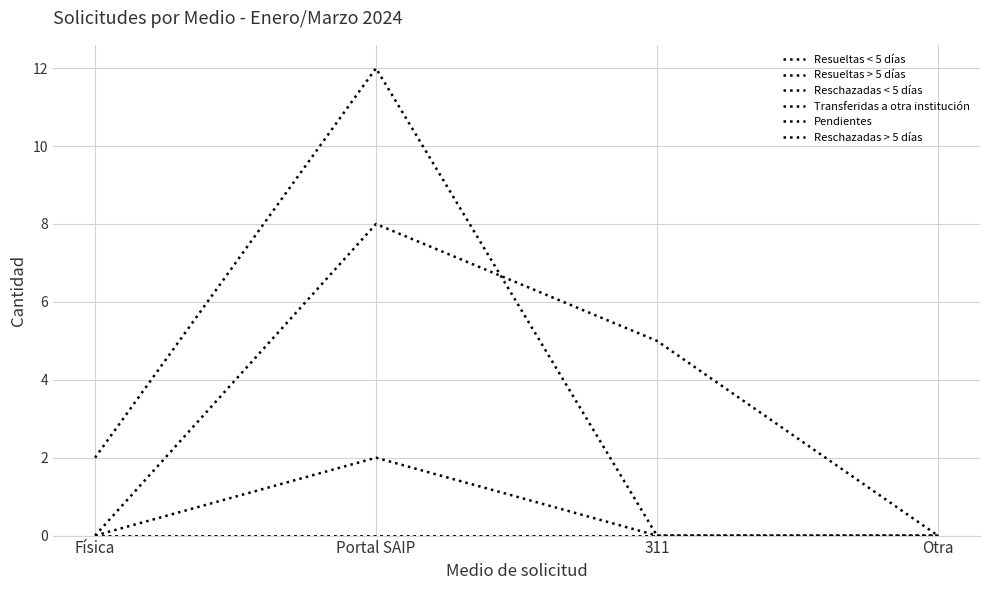

Is this an area chart (filled region under the line)?

No